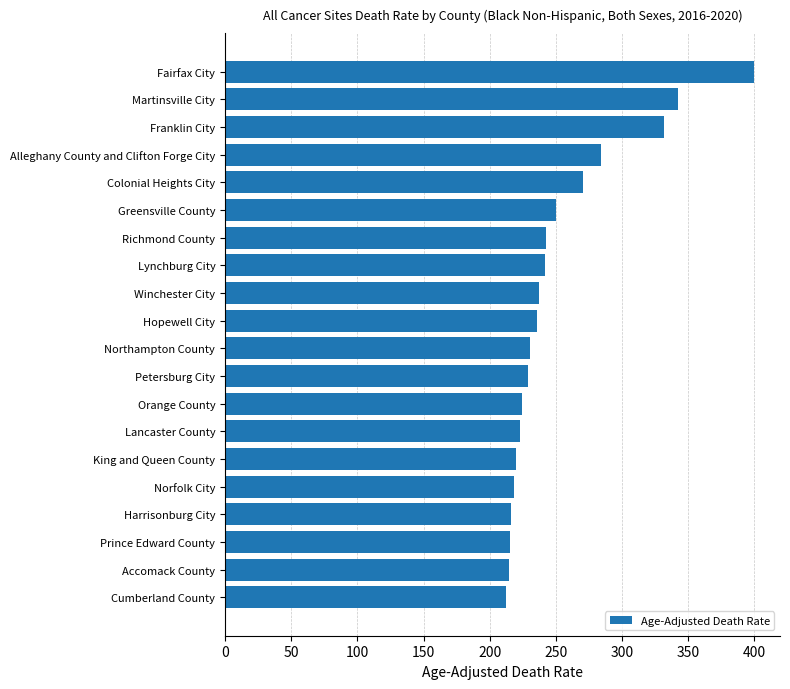

Which label corresponds to the largest value in the chart?

Fairfax City